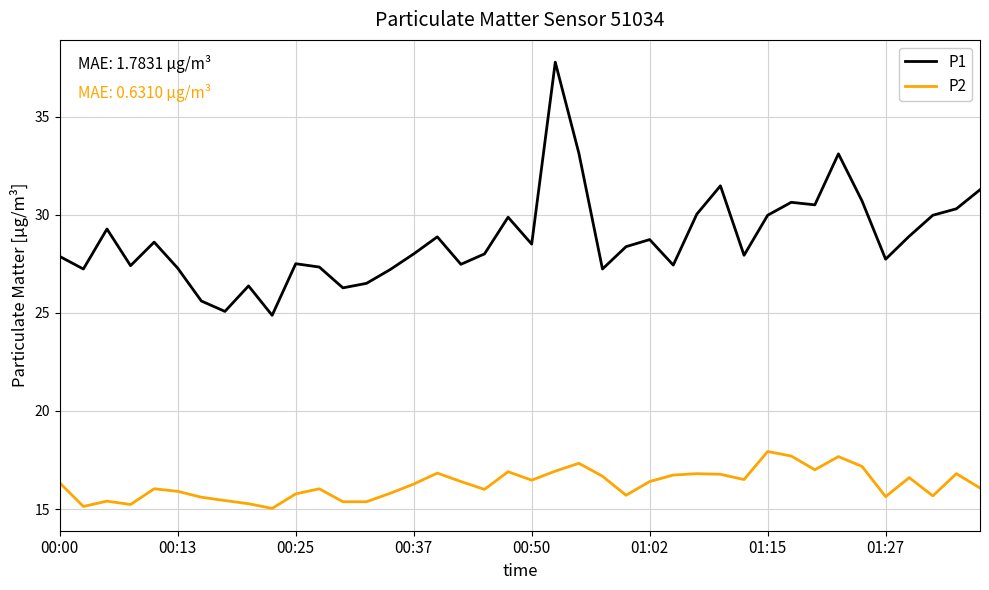

What is the greatest value displayed?

37.8